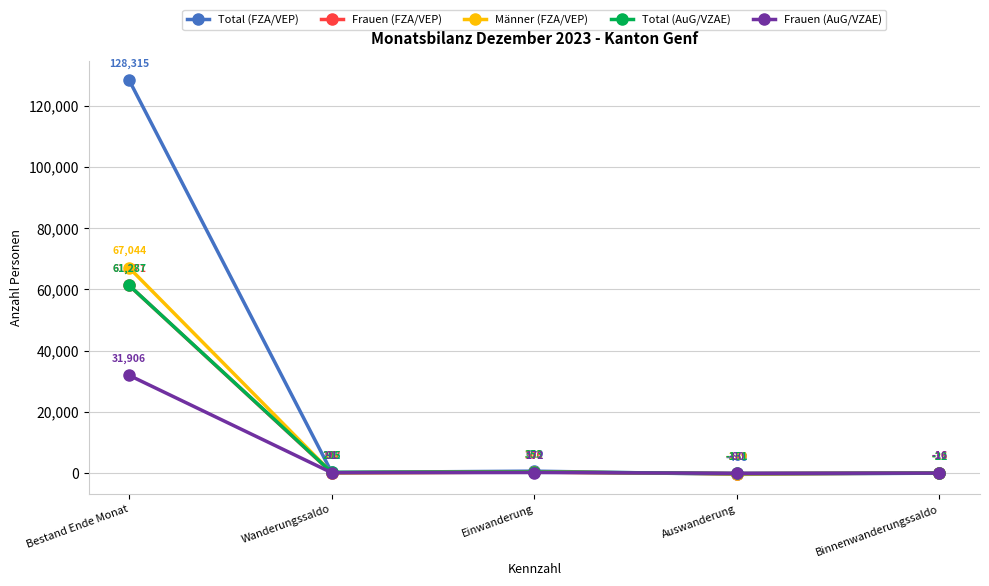

Where is the first local minimum for Total (FZA/VEP)?

Wanderungssaldo